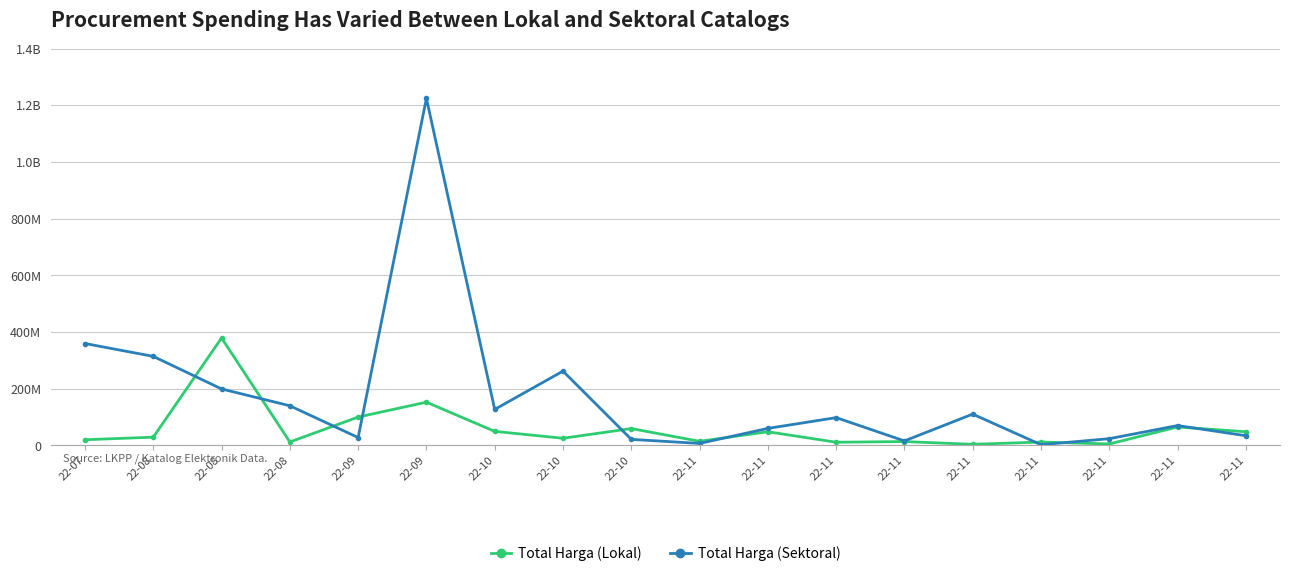

Does the chart have visible grid lines?

Yes